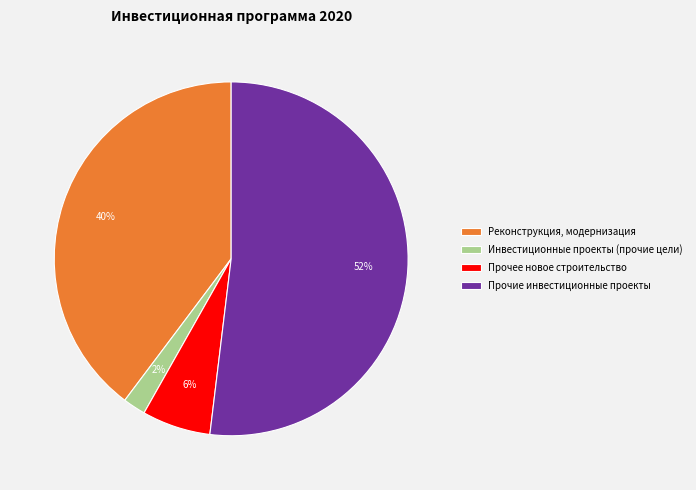

To the nearest percent, what is the average slice percentage?

25%